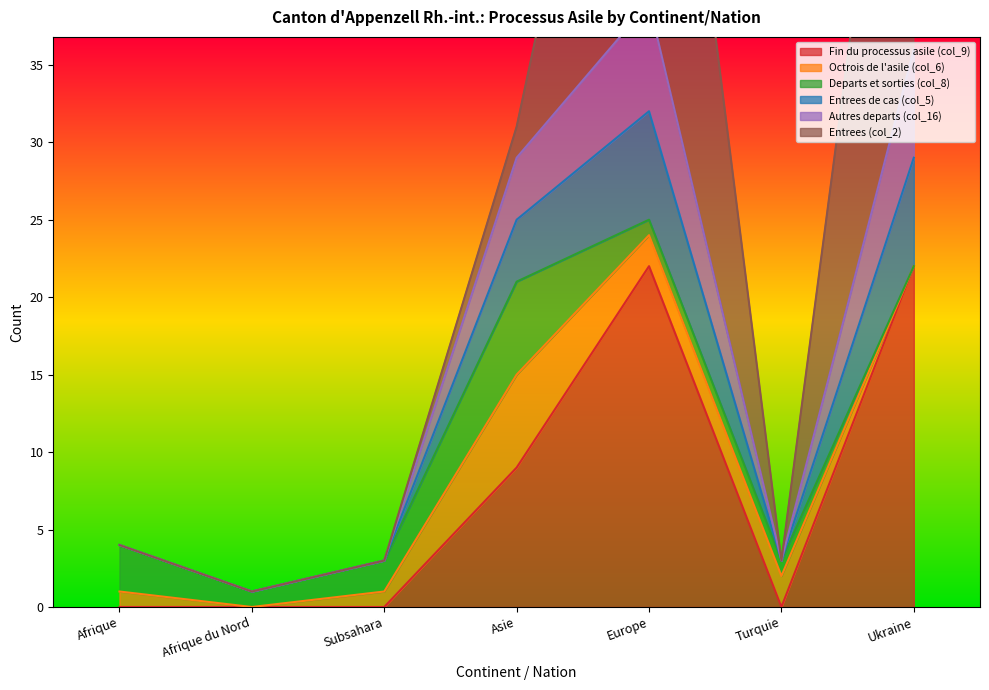

The value of Fin du processus asile (col_9) at Afrique is -10. True or false?

False